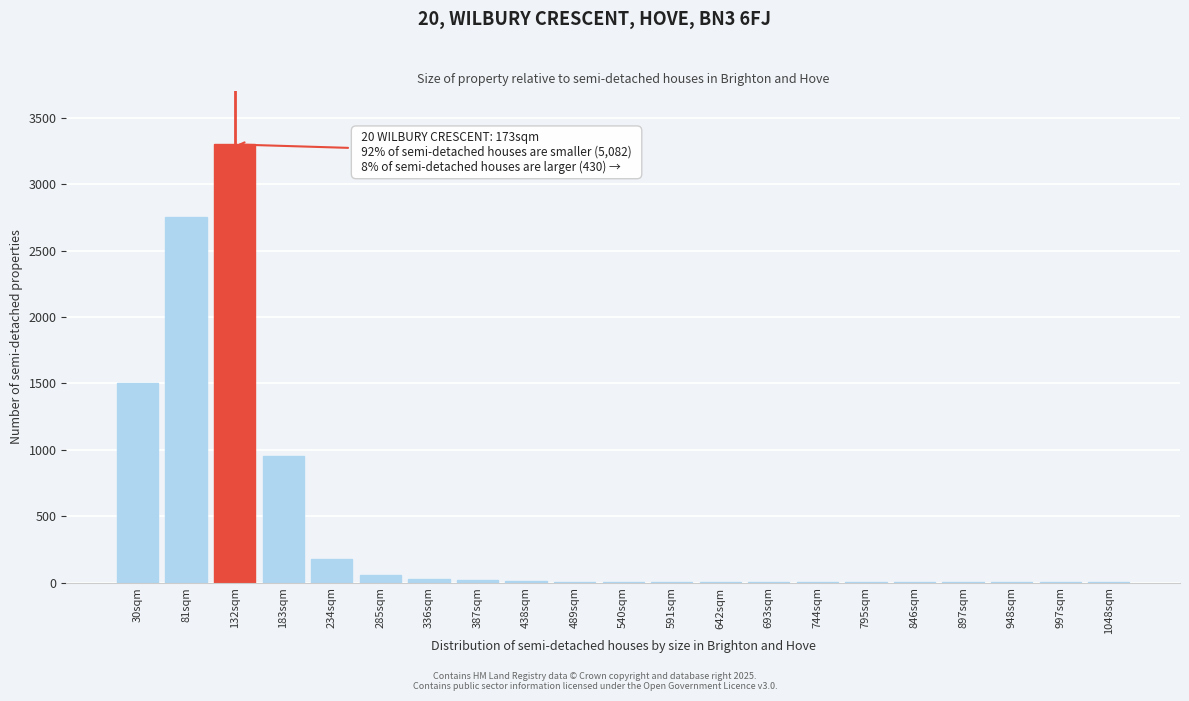

At which label is the value closest to 1650?

30sqm